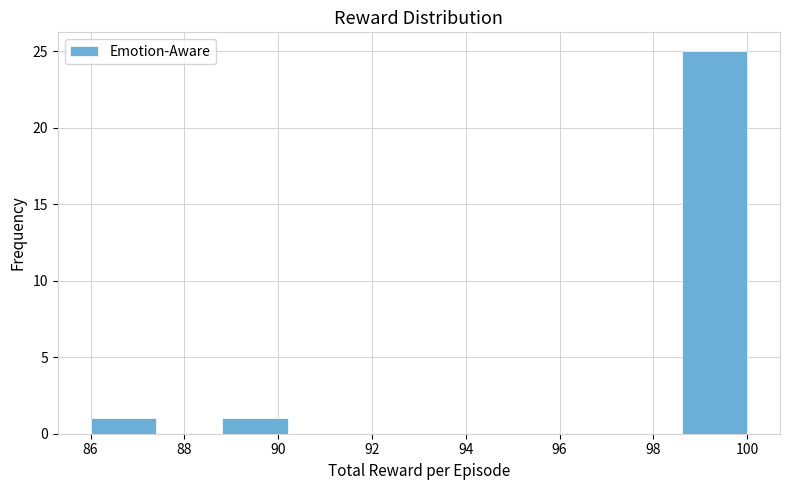

Reading left to right, transcribe this chart: for each bar, give the range it covers on the x-axis and its height. The values are not printed on the chart, so give them approximately, as read against the axis.

86.0 to 87.4: 1
87.4 to 88.8: 0
88.8 to 90.2: 1
90.2 to 91.6: 0
91.6 to 93.0: 0
93.0 to 94.4: 0
94.4 to 95.8: 0
95.8 to 97.2: 0
97.2 to 98.6: 0
98.6 to 100.0: 25